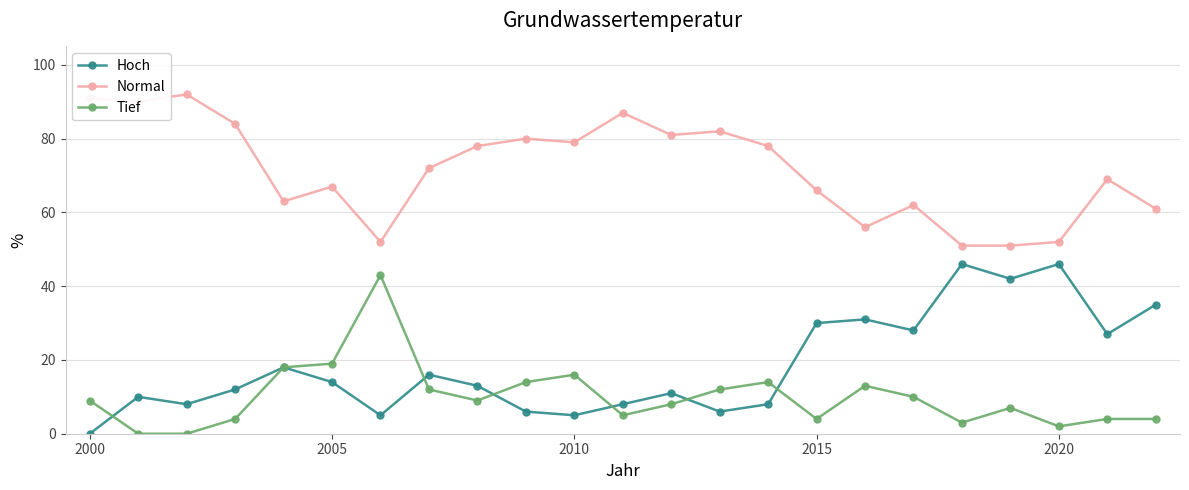

How many lines are shown in the chart?

3